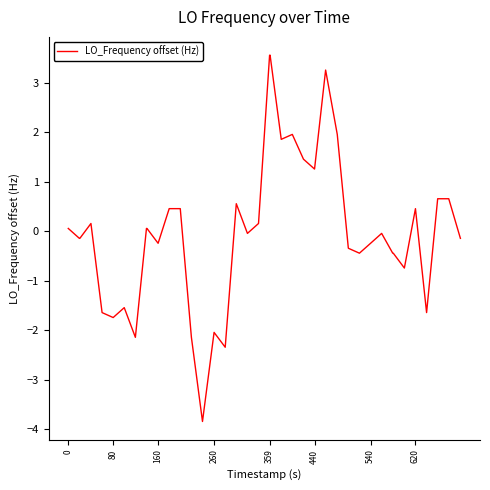

What is the difference between the maximum and minimum values?

7.4